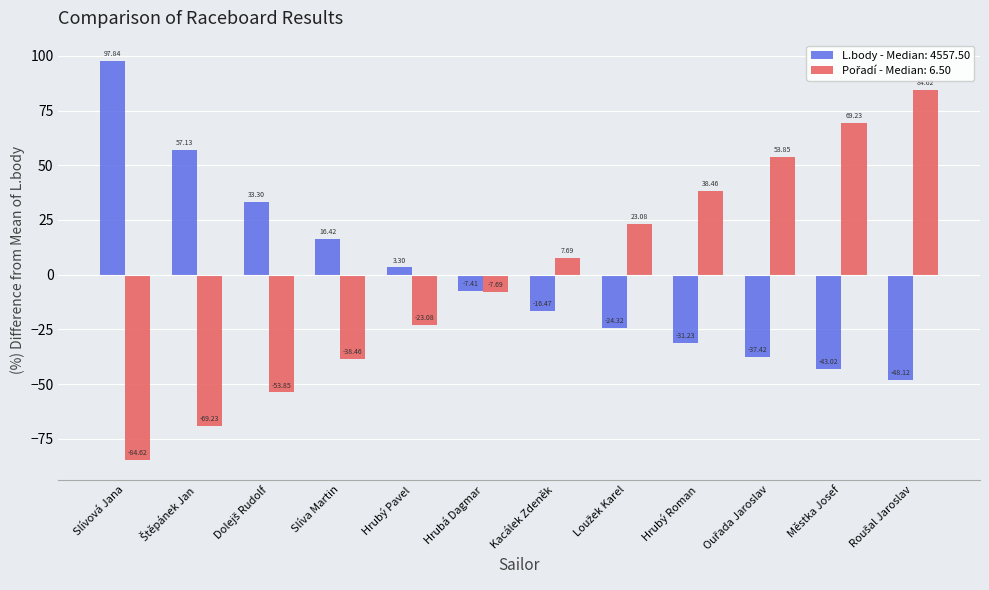

What is the total value across all series at Slíva Martin?

-22.0